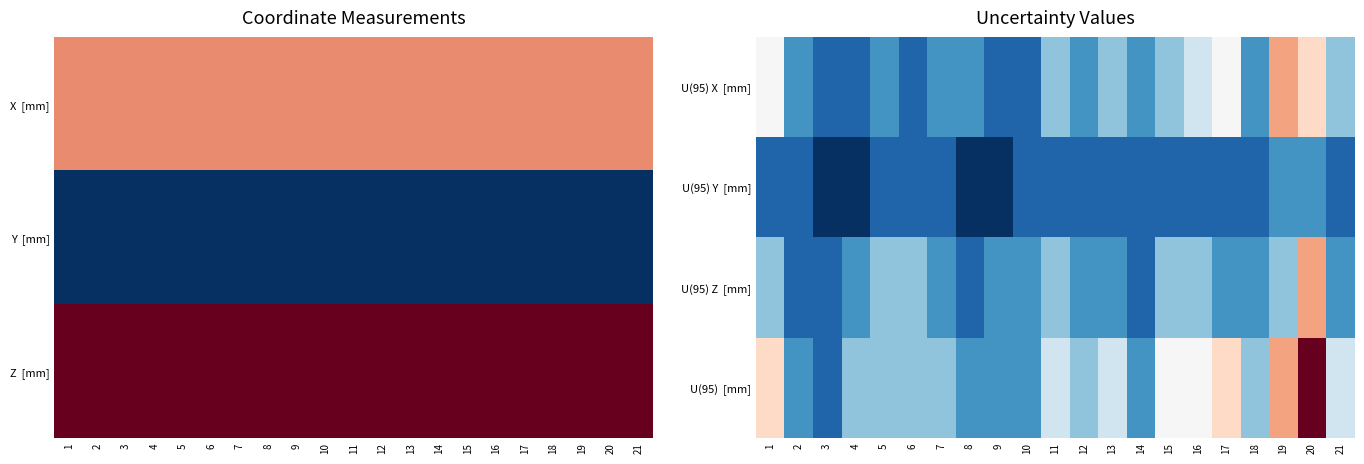

Is it true that U(95) Z [mm] equals 0.0 at 4?

True